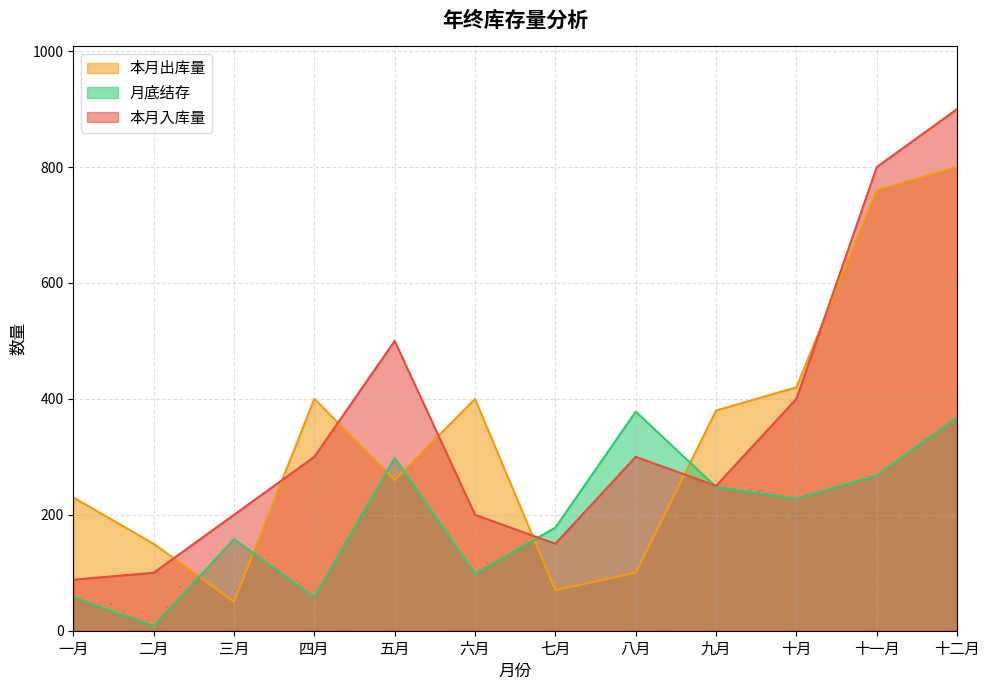

Does the chart display data point markers on the line(s)?

No